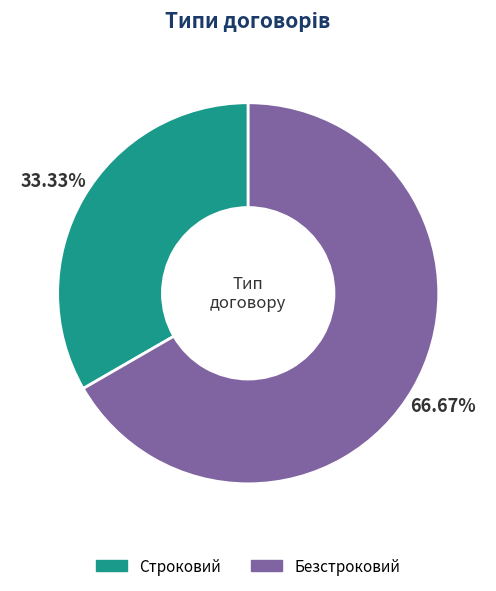

What percentage is the Строковий slice, to the nearest percent?

33%